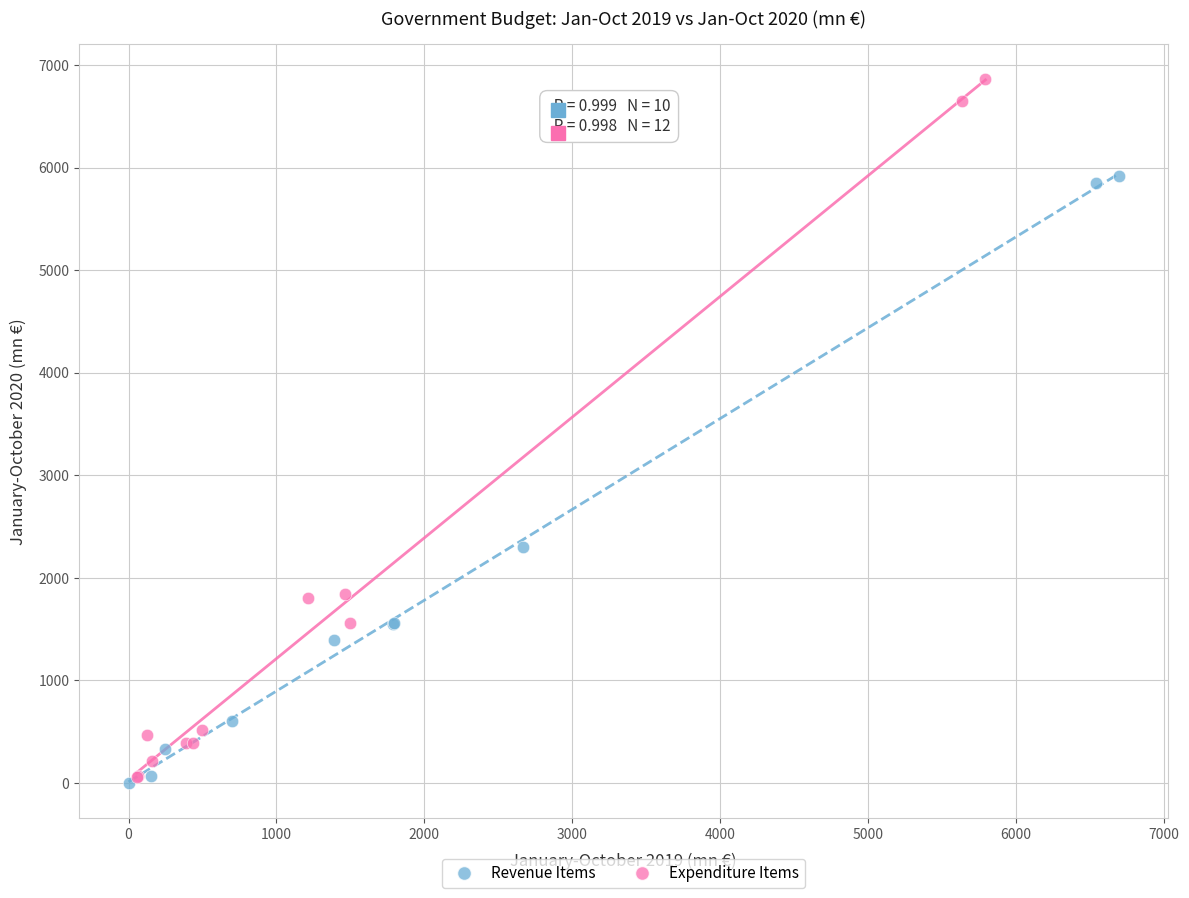

Which series has the largest Y range (max minus min)?

Expenditure Items